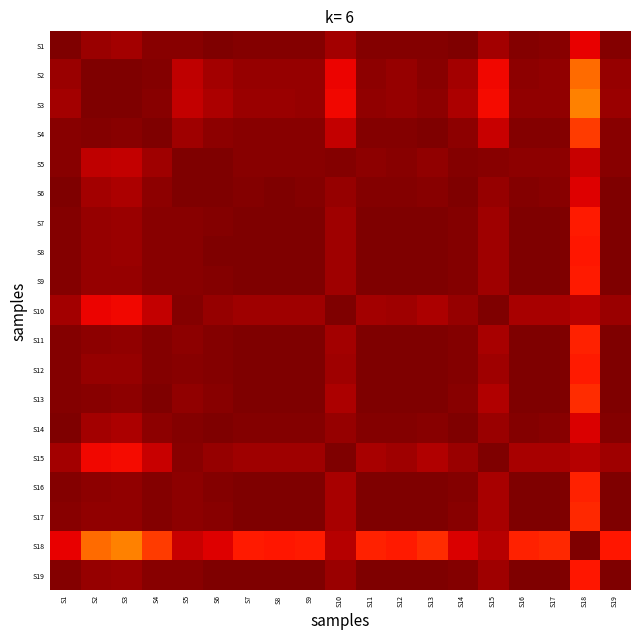

Rank the series at S13 from lowest to highest value.

S18, S15, S10, S5, S3, S2, S14, S6, S1, S4, S19, S8, S9, S7, S12, S17, S11, S16, S13